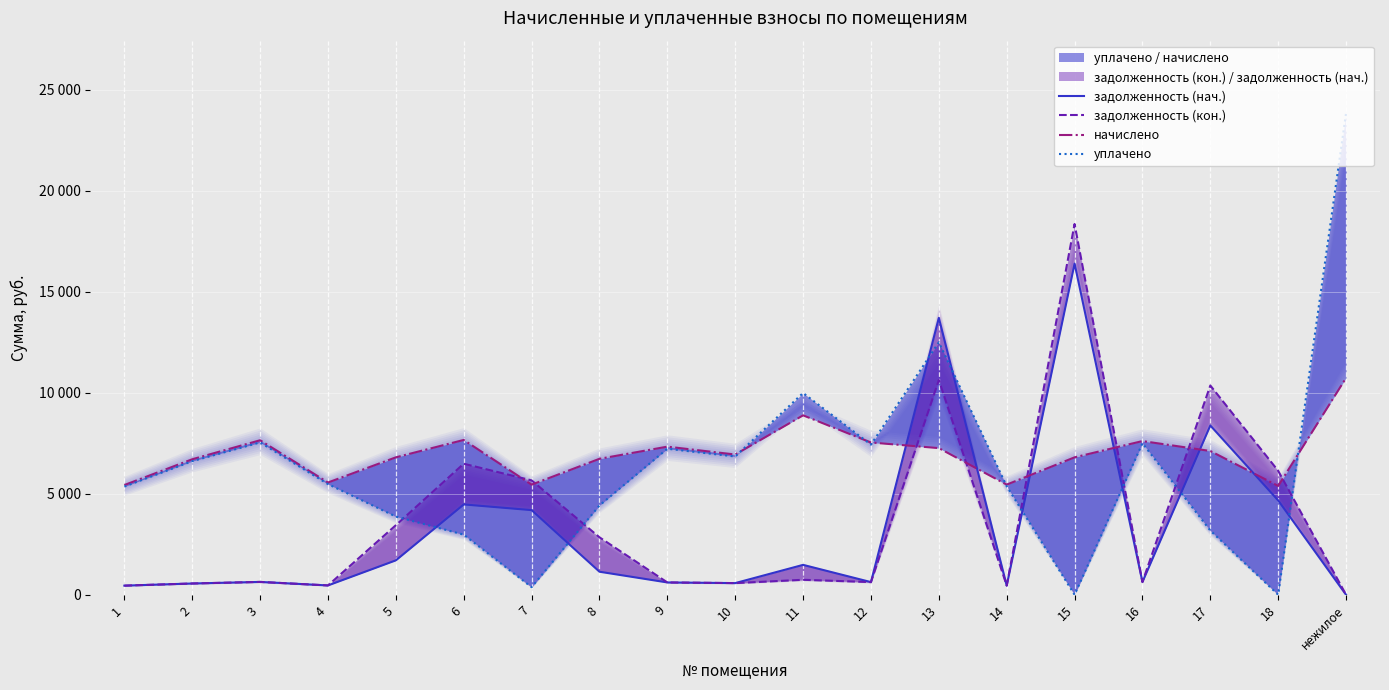

Which has a higher value, 18 or 8?

18